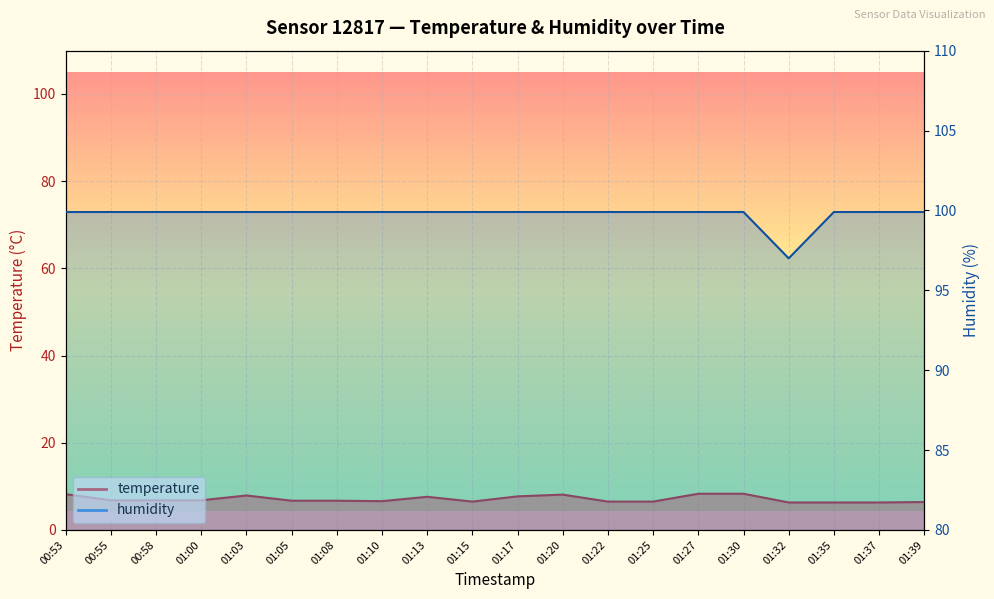

The temperature series shows 9.6 at 01:08. True or false?

False